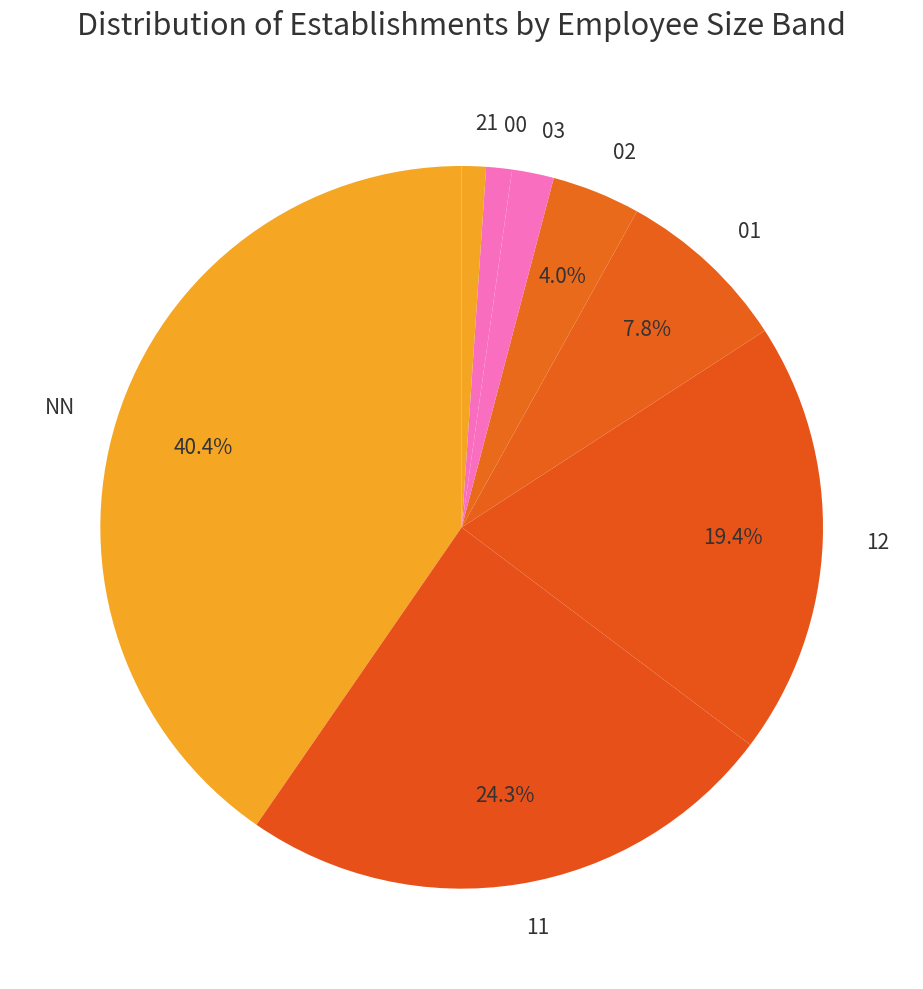

Do 21 and 01 together represent more than half of the pie?

No